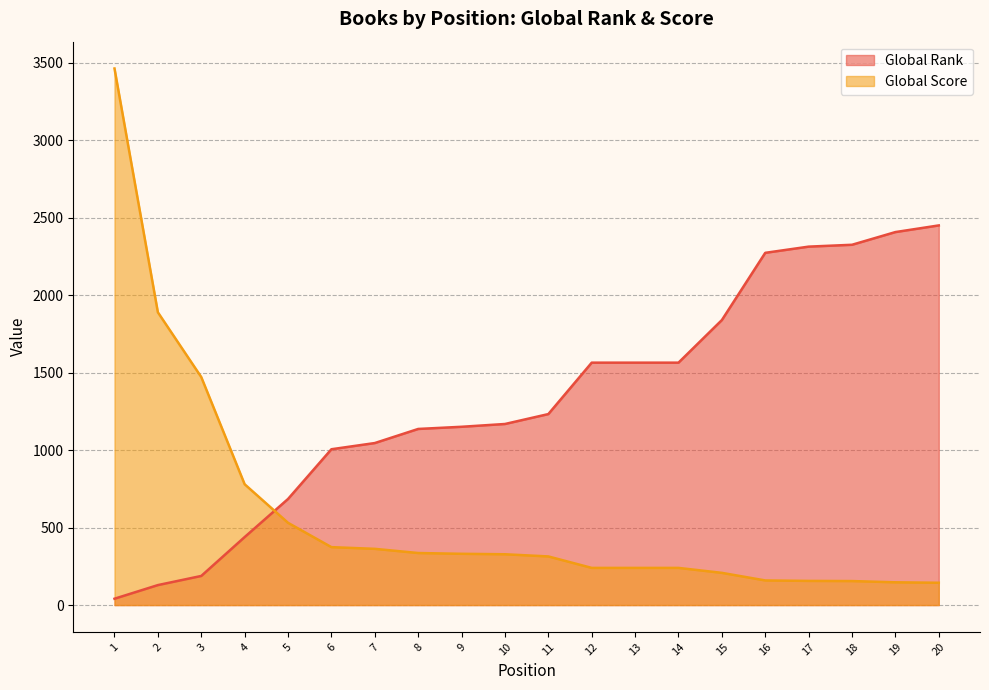

What is the difference between the highest and lowest values at 16?

2115